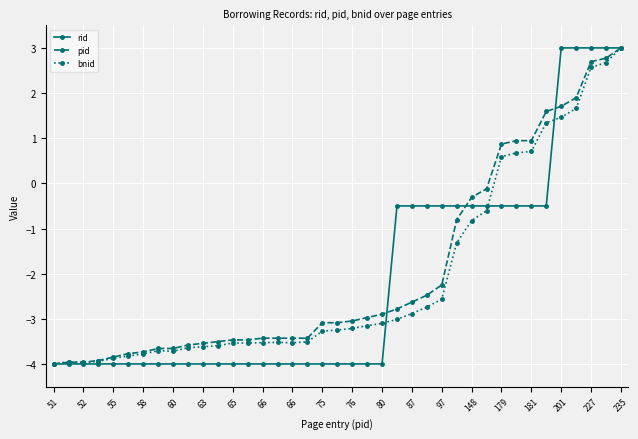

What is the value of the rid point at the 3rd from the left?

-4.0